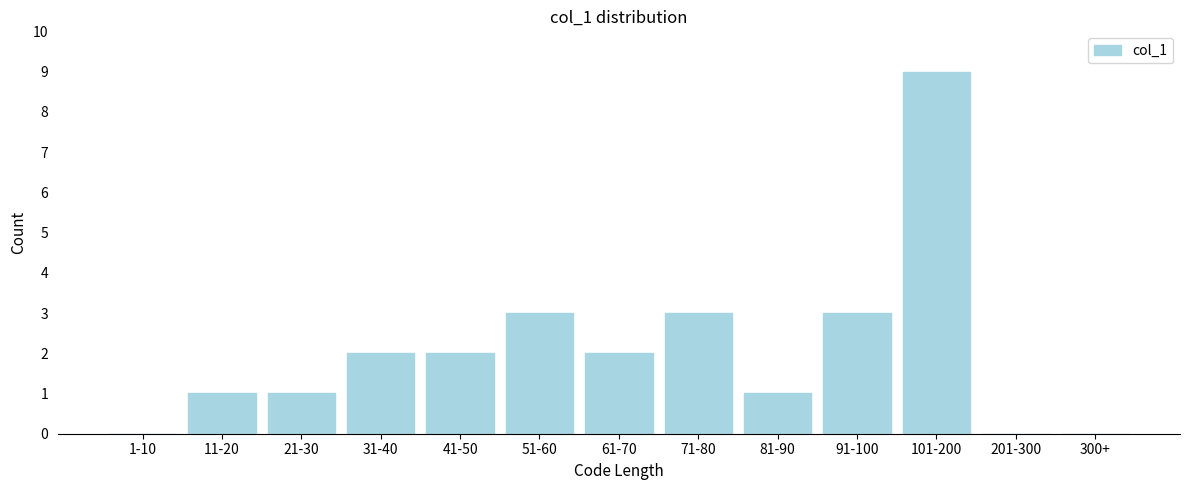

Reading left to right, what are all the values shown in this chart?

1-10=0	11-20=1	21-30=1	31-40=2	41-50=2	51-60=3	61-70=2	71-80=3	81-90=1	91-100=3	101-200=9	201-300=0	300+=0